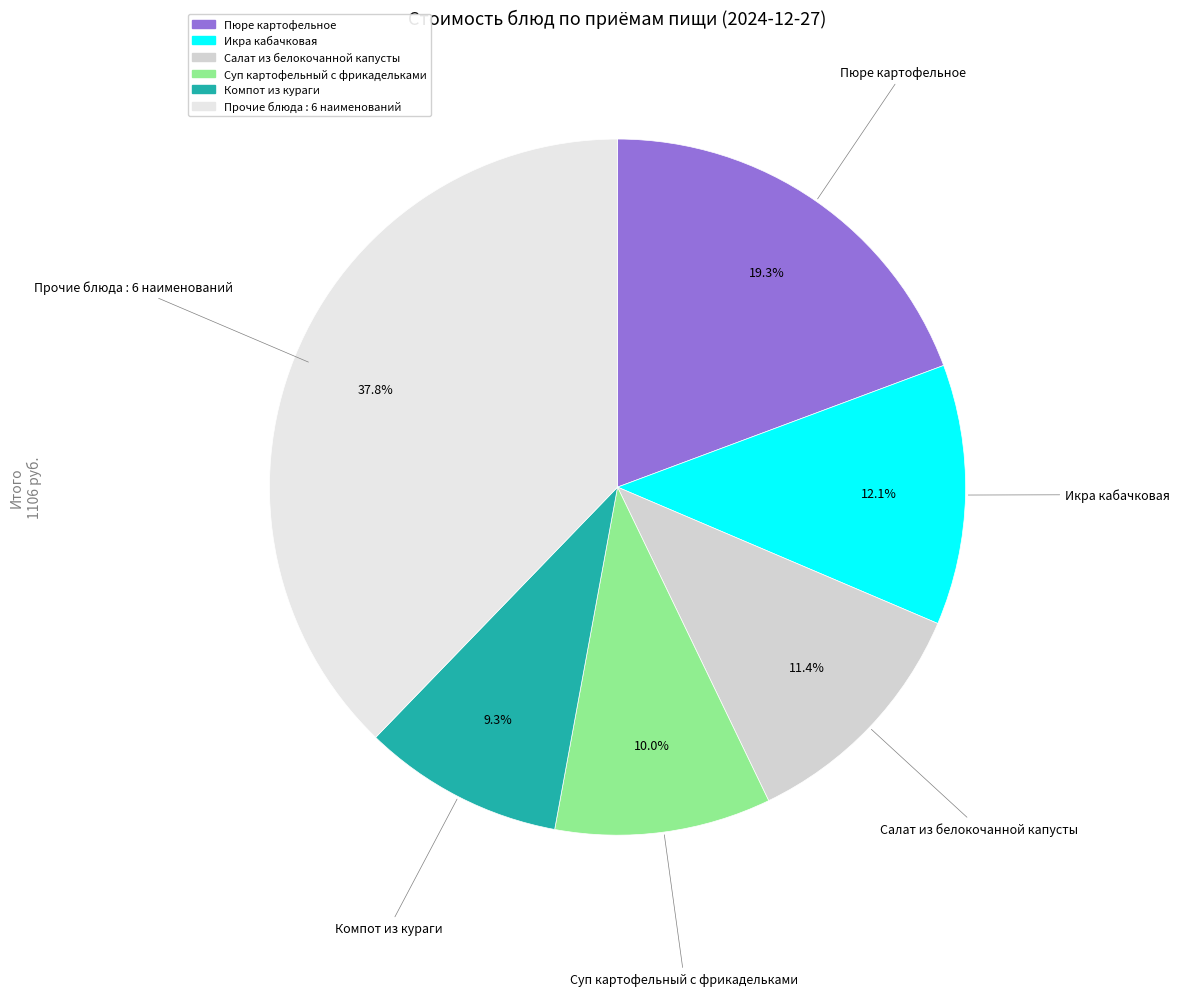

How many segments does this pie chart have?

6